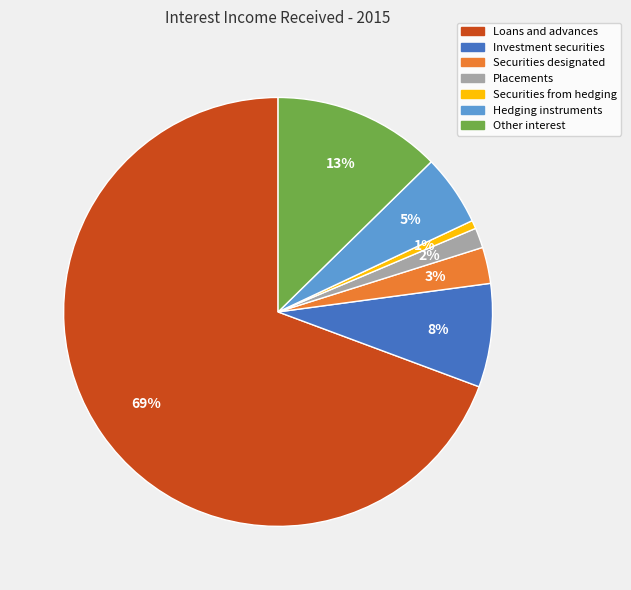

To the nearest percent, what percentage of the pie is Other interest?

13%